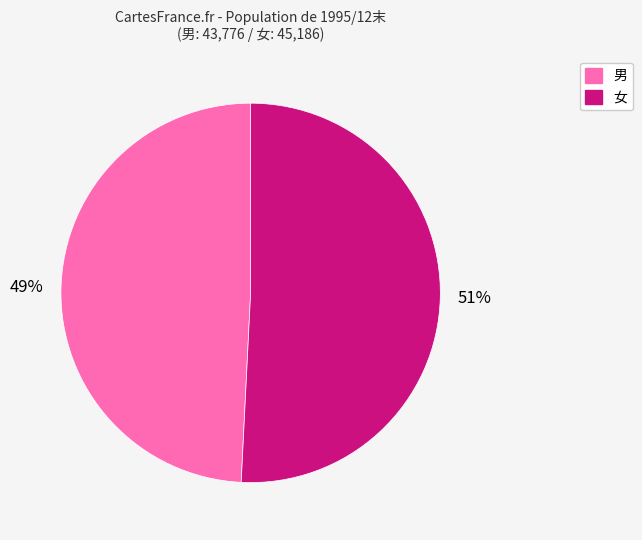

Which slice is the smallest?

男